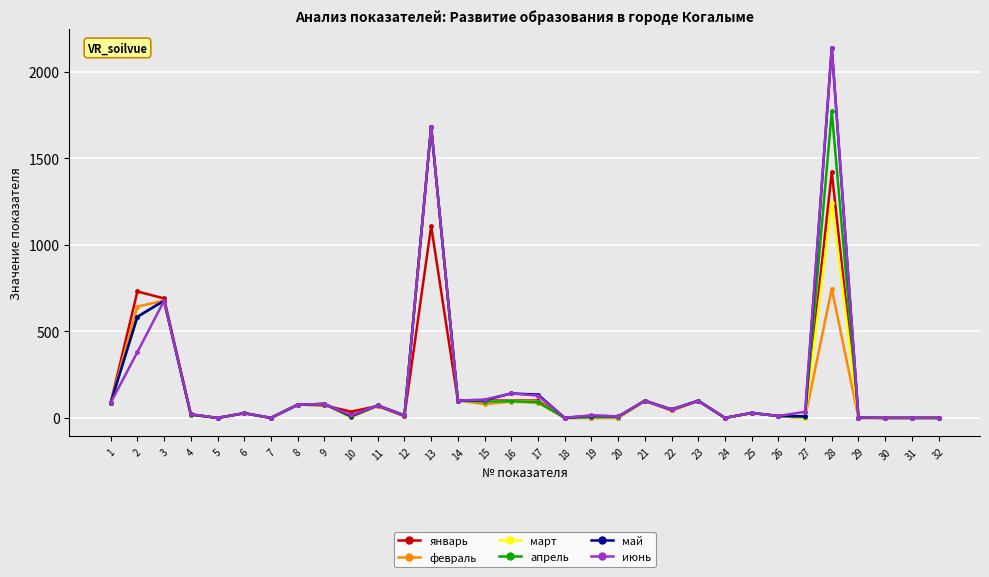

Where is март nearest to the value 840?

3